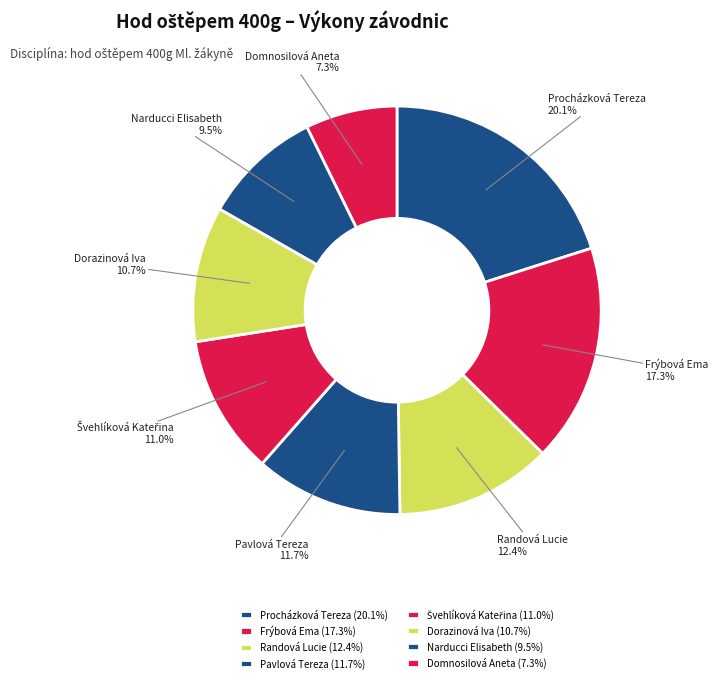

To the nearest percent, what is the difference between the Domnosilová Aneta and Randová Lucie slice percentages?

5%